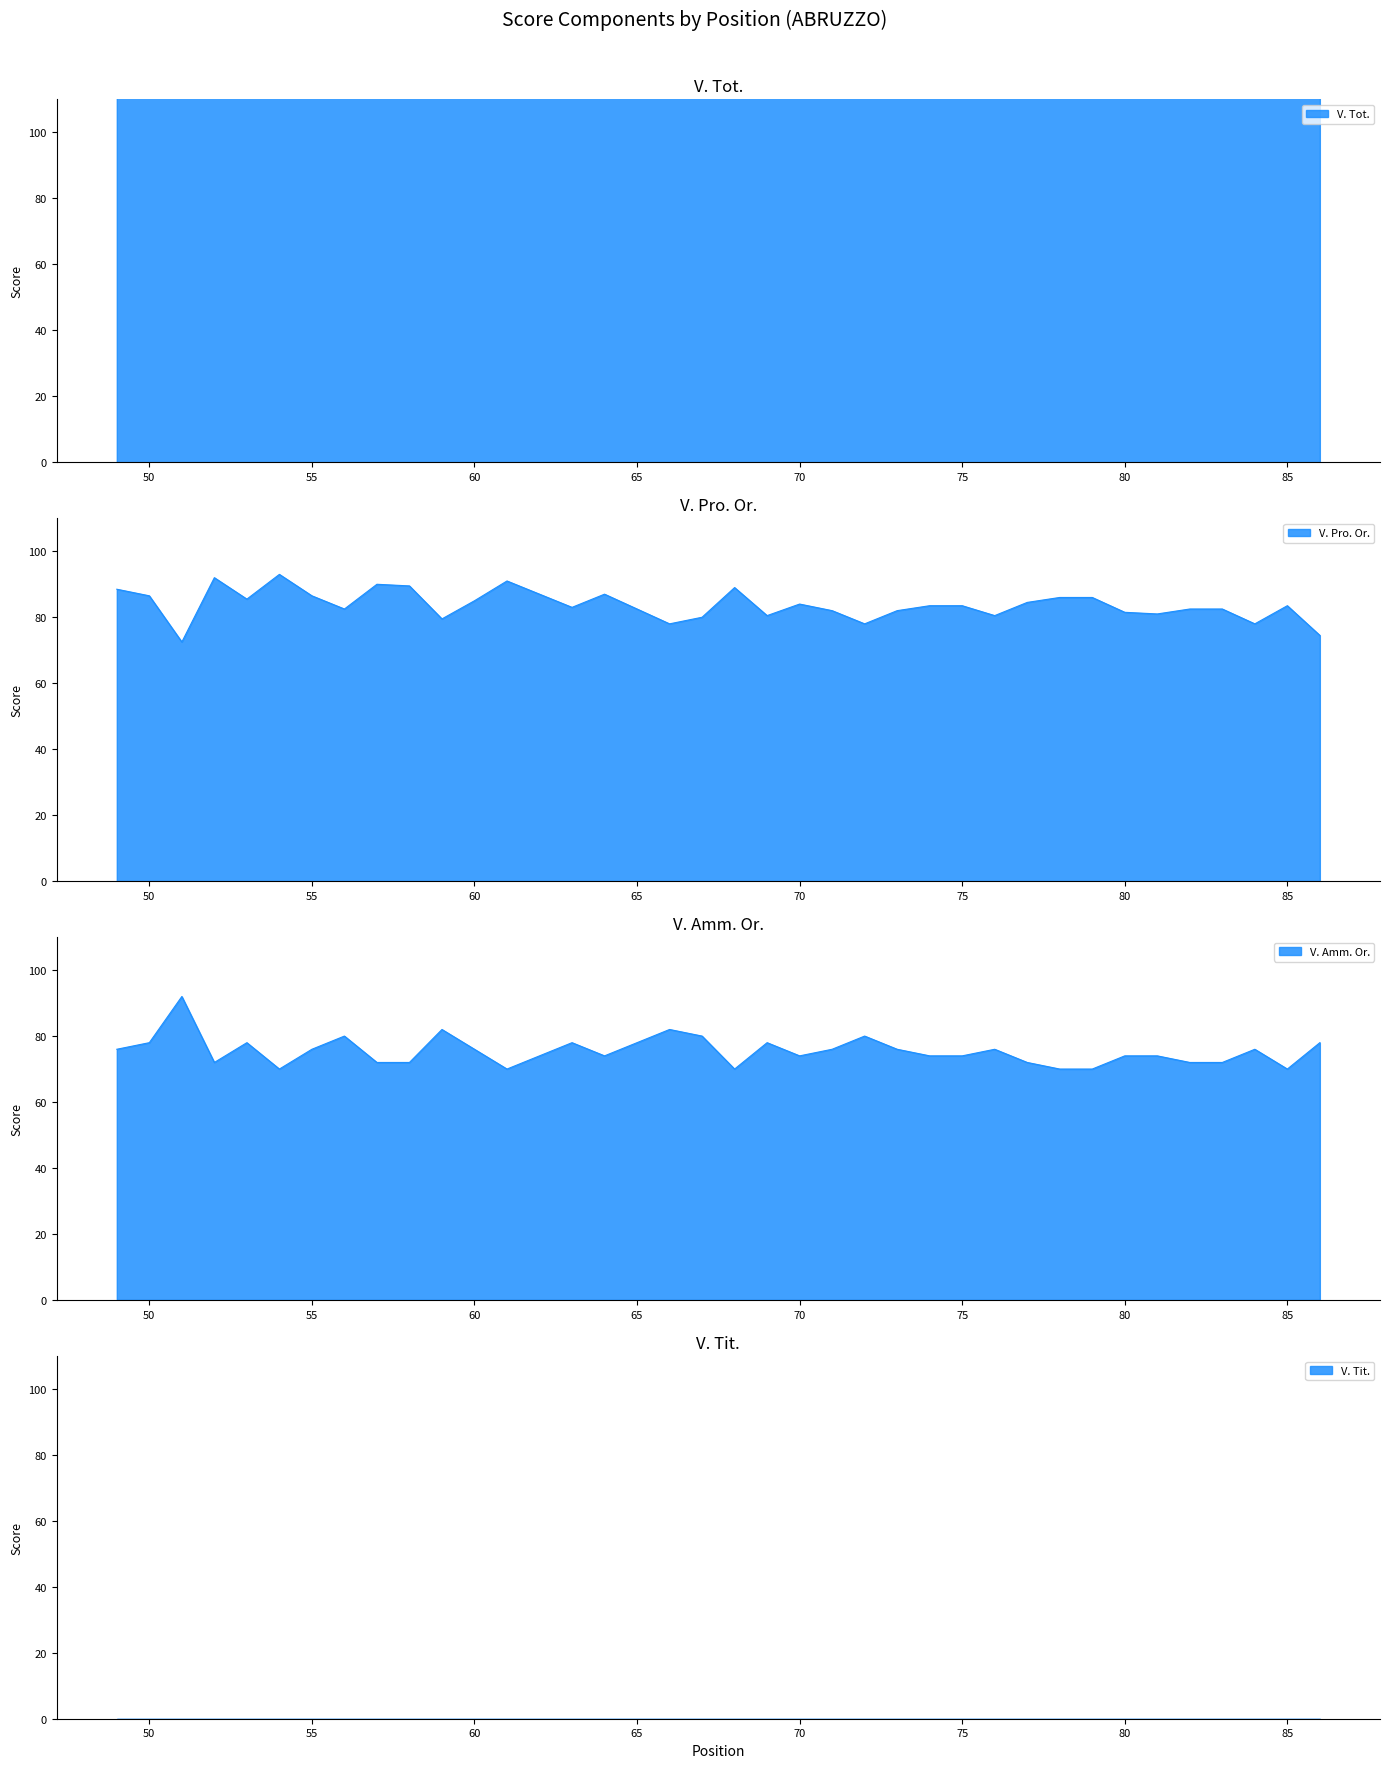

Reading left to right, list all the values displayed in this chart.

V. Tot.: 49=164.5	50=164.5	51=164.5	52=164.0	53=163.5	54=163.0	55=162.5	56=162.5	57=162.0	58=161.5	59=161.5	60=161.0	61=161.0	62=161.0	63=161.0	64=161.0	66=160.0	67=160.0	68=159.0	69=158.5	70=158.0	71=158.0	72=158.0	73=158.0	74=157.5	75=157.5	76=156.5	77=156.5	78=156.0	79=156.0	80=155.5	81=155.0	82=154.5	83=154.5	84=154.0	85=153.5	86=152.5
V. Pro. Or.: 49=88.5	50=86.5	51=72.5	52=92.0	53=85.5	54=93.0	55=86.5	56=82.5	57=90.0	58=89.5	59=79.5	60=85.0	61=91.0	62=87.0	63=83.0	64=87.0	66=78.0	67=80.0	68=89.0	69=80.5	70=84.0	71=82.0	72=78.0	73=82.0	74=83.5	75=83.5	76=80.5	77=84.5	78=86.0	79=86.0	80=81.5	81=81.0	82=82.5	83=82.5	84=78.0	85=83.5	86=74.5
V. Amm. Or.: 49=76.0	50=78.0	51=92.0	52=72.0	53=78.0	54=70.0	55=76.0	56=80.0	57=72.0	58=72.0	59=82.0	60=76.0	61=70.0	62=74.0	63=78.0	64=74.0	66=82.0	67=80.0	68=70.0	69=78.0	70=74.0	71=76.0	72=80.0	73=76.0	74=74.0	75=74.0	76=76.0	77=72.0	78=70.0	79=70.0	80=74.0	81=74.0	82=72.0	83=72.0	84=76.0	85=70.0	86=78.0